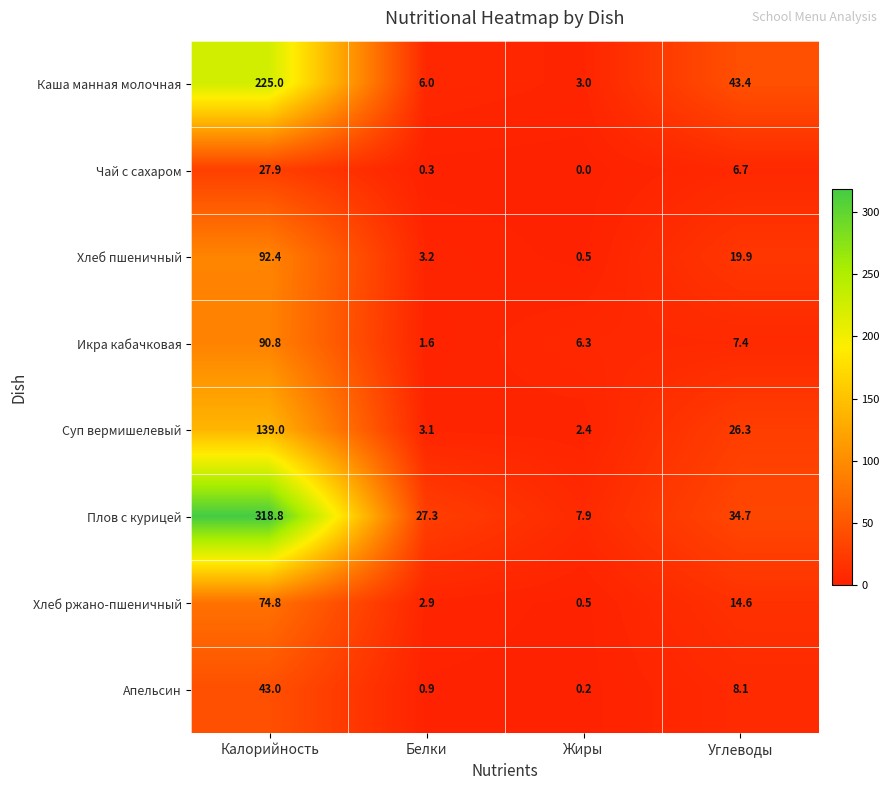

What is the total value across all series at Жиры?

20.8